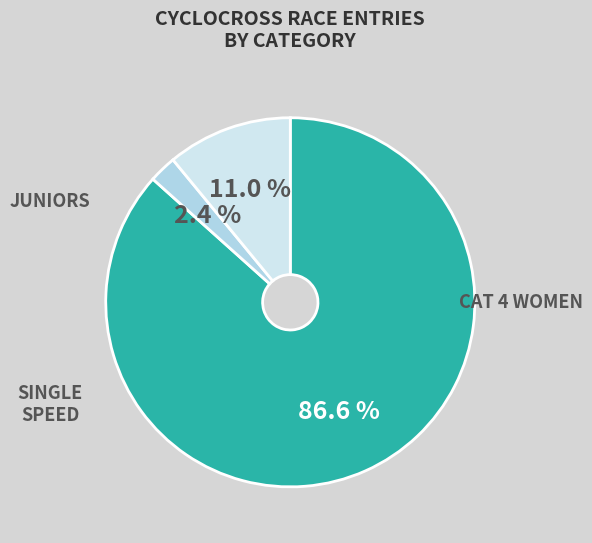

How many segments does this pie chart have?

3